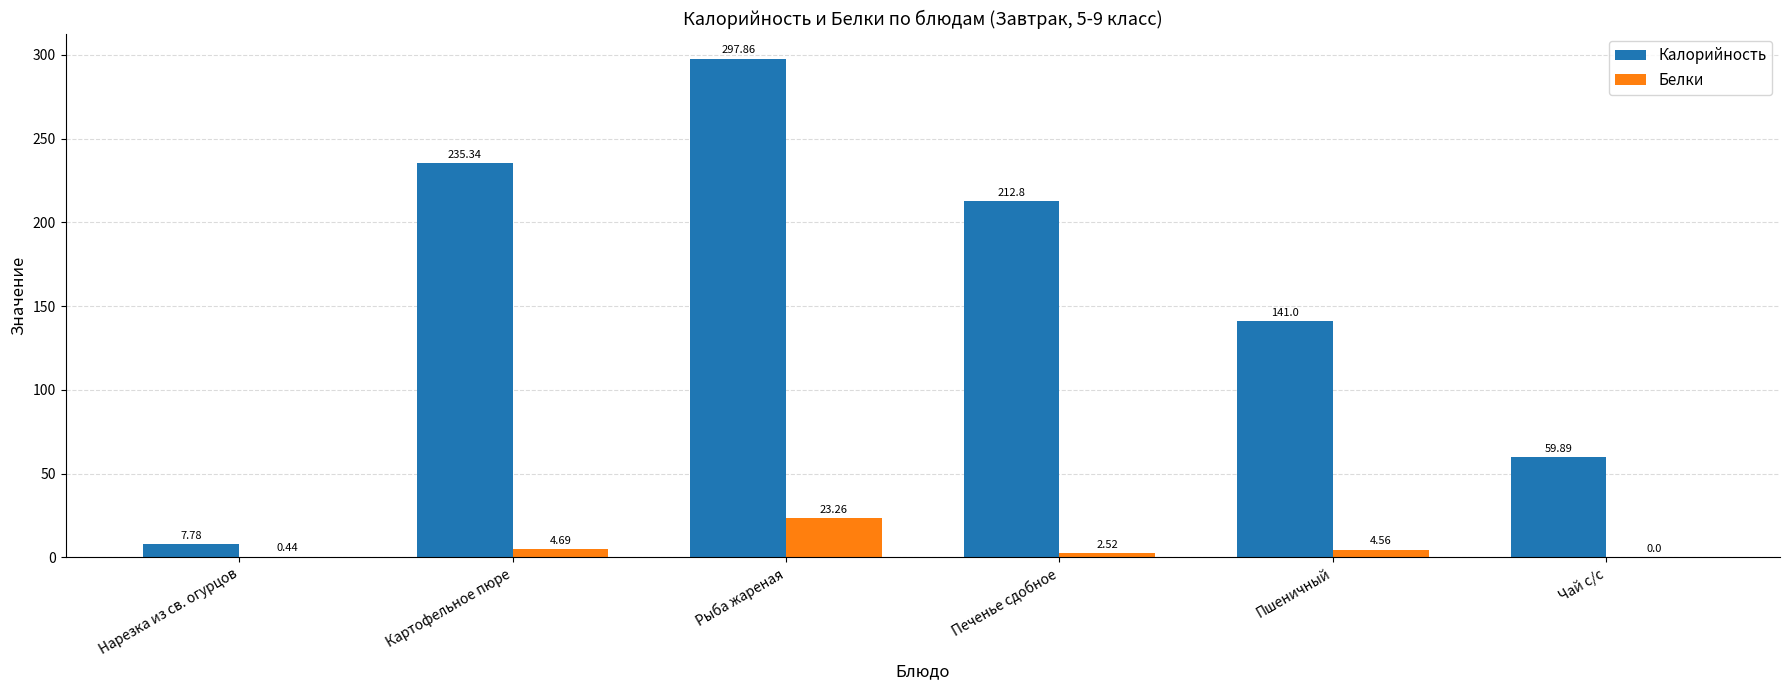

Does the chart contain stacked bars?

No